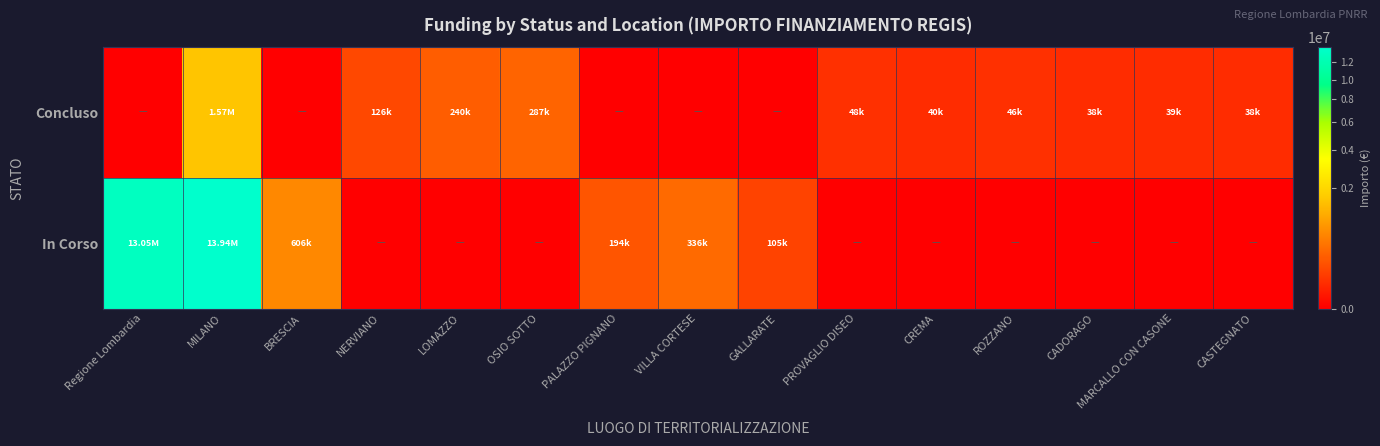

Reading left to right, extract all data points from this chart.

Concluso: Regione Lombardia=0.0	MILANO=1571473.7	BRESCIA=0.0	NERVIANO=126396.2	LOMAZZO=240264.2	OSIO SOTTO=286770.0	PALAZZO PIGNANO=0.0	VILLA CORTESE=0.0	GALLARATE=0.0	PROVAGLIO DISEO=48500.0	CREMA=39998.0	ROZZANO=45928.5	CADORAGO=38500.0	MARCALLO CON CASONE=38520.0	CASTEGNATO=37900.0
In Corso: Regione Lombardia=13049651.0	MILANO=13937898.1	BRESCIA=606038.0	NERVIANO=0.0	LOMAZZO=0.0	OSIO SOTTO=0.0	PALAZZO PIGNANO=194200.0	VILLA CORTESE=336205.7	GALLARATE=105085.0	PROVAGLIO DISEO=0.0	CREMA=0.0	ROZZANO=0.0	CADORAGO=0.0	MARCALLO CON CASONE=0.0	CASTEGNATO=0.0